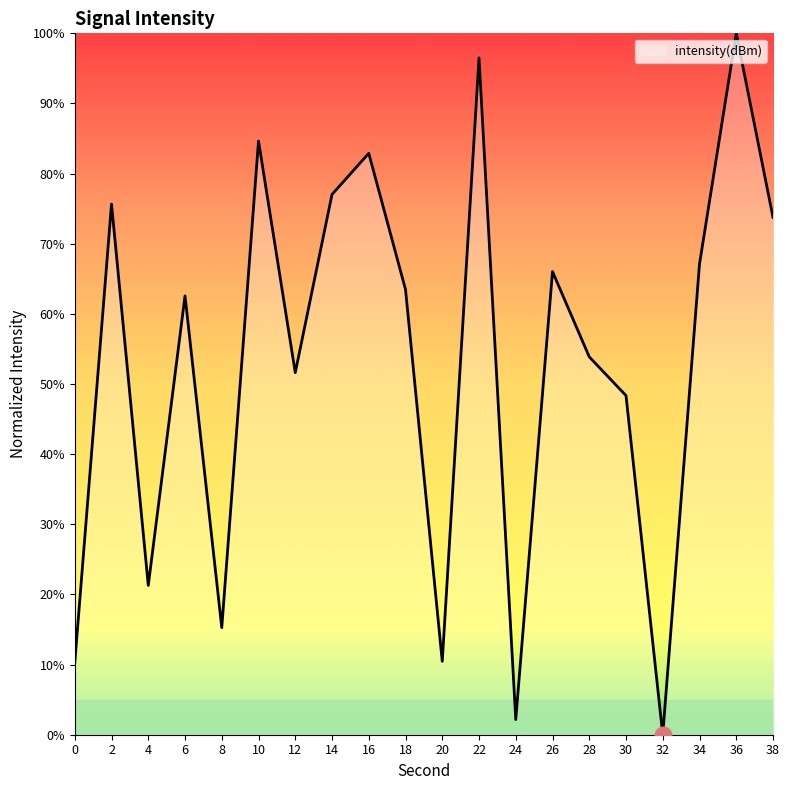

What is the ratio of the value at 28 to the value at 4?

2.5